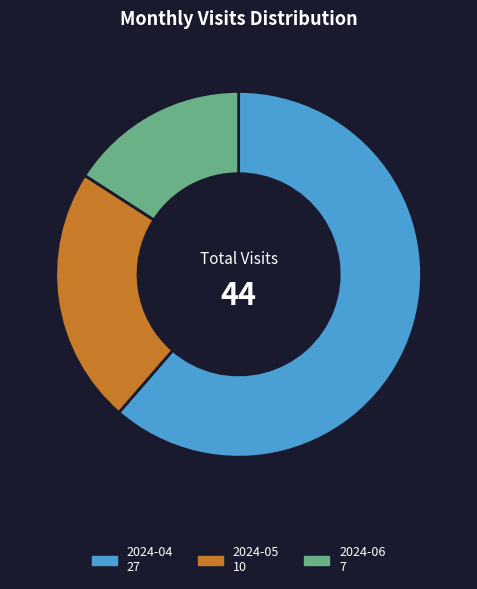

The 2024-04 slice represents 75% of the pie. True or false?

False